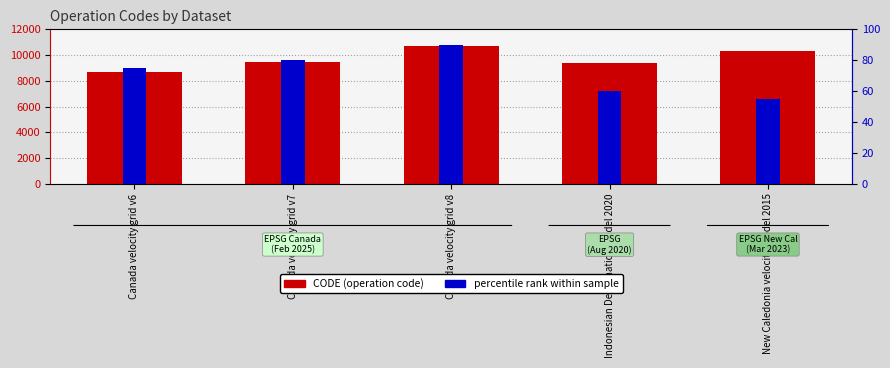

What is the difference between the CODE values at Indonesian Deformation Model 2020 and New Caledonia velocity model 2015?

948